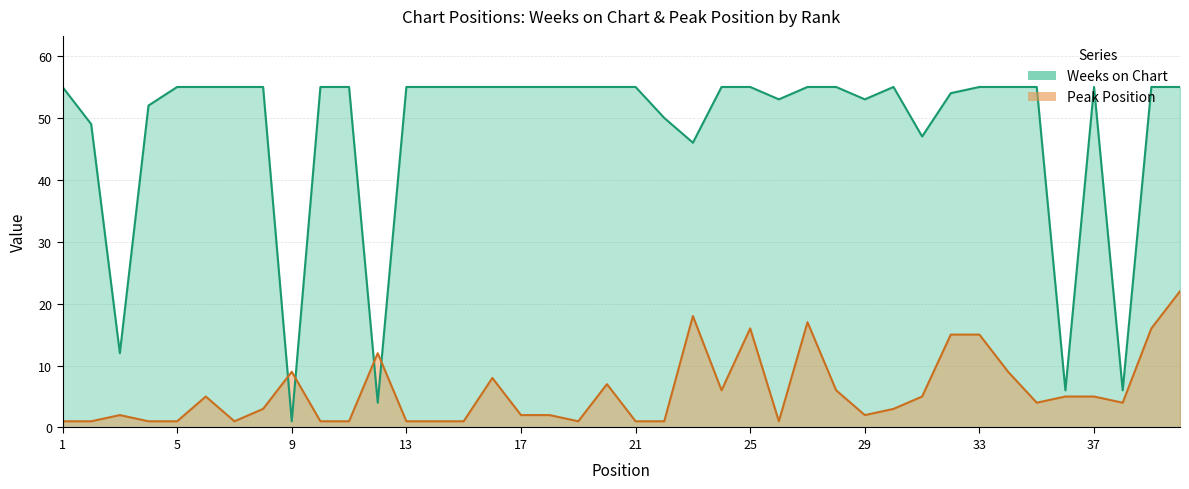

How many values in the Peak Position series exceed 4?

18